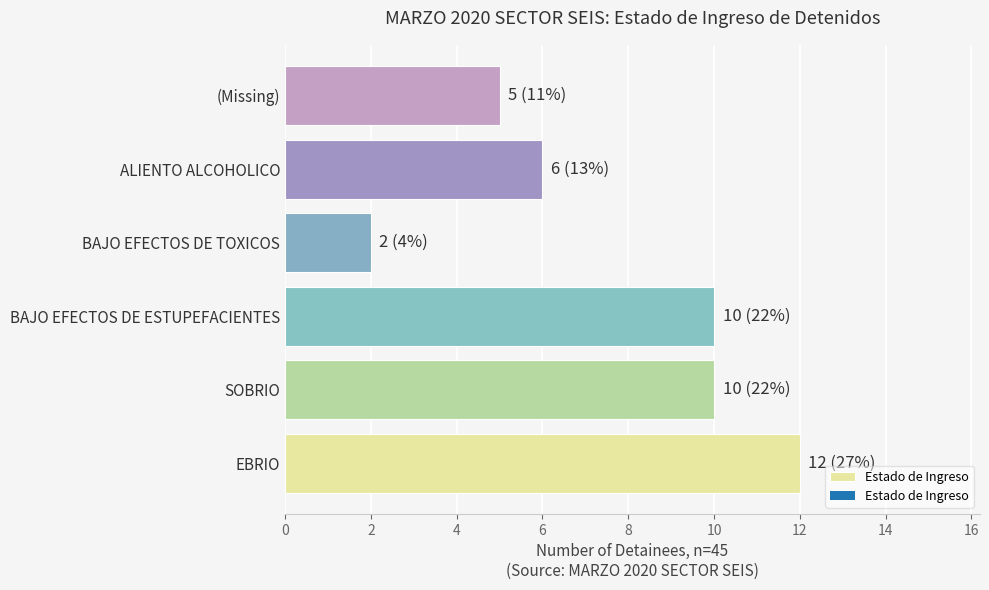

Between BAJO EFECTOS DE TOXICOS and BAJO EFECTOS DE ESTUPEFACIENTES, which is larger?

BAJO EFECTOS DE ESTUPEFACIENTES